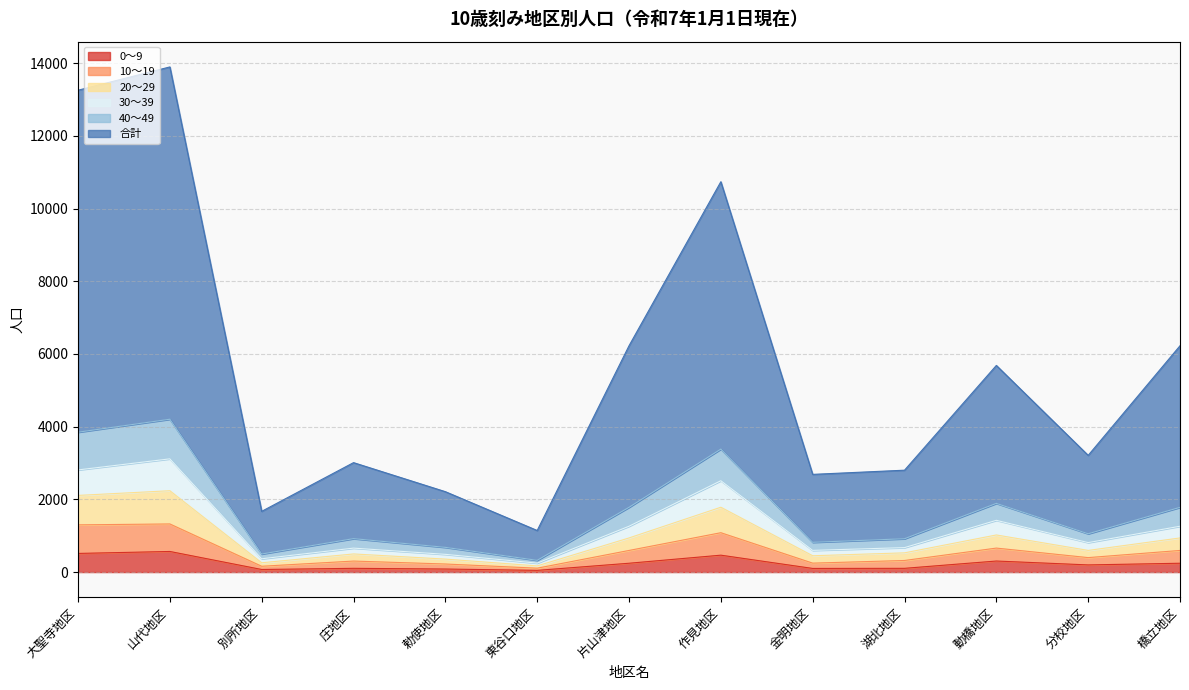

The 0～9 series shows 197 at 分校地区. True or false?

True